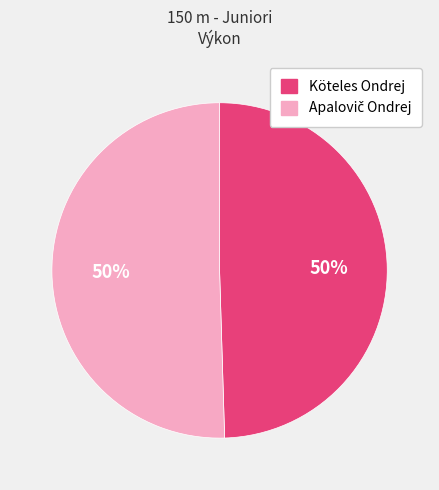

To the nearest percent, what is the average slice percentage?

50%